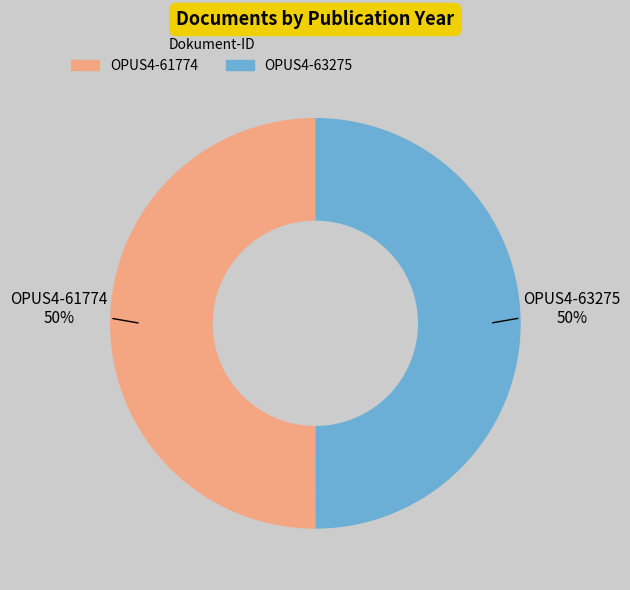

Count the number of slices in the pie.

2